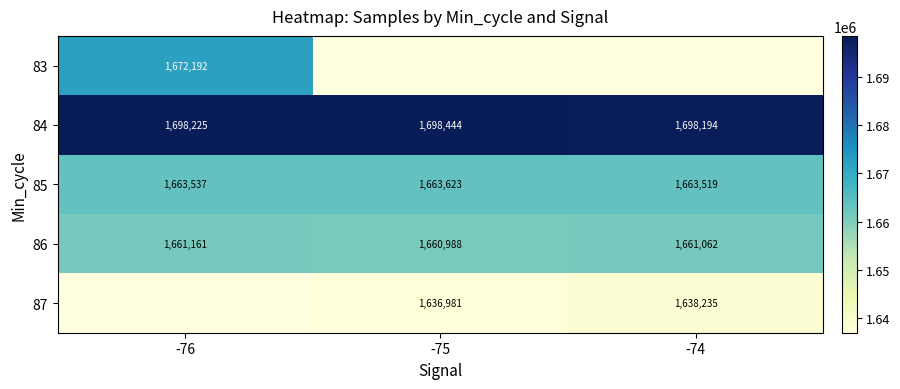

What is the minimum value shown in the chart?

1636981.0